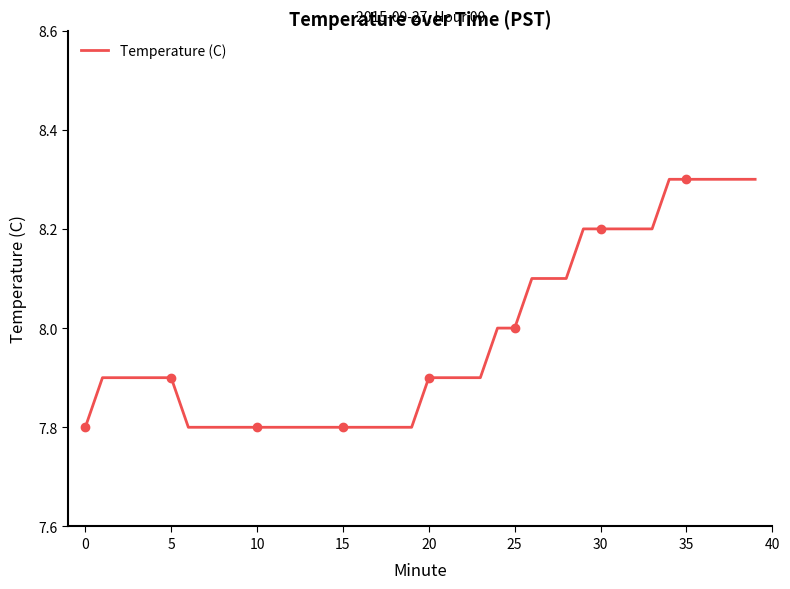

What is the highest value of the Temperature (C) series?

8.3